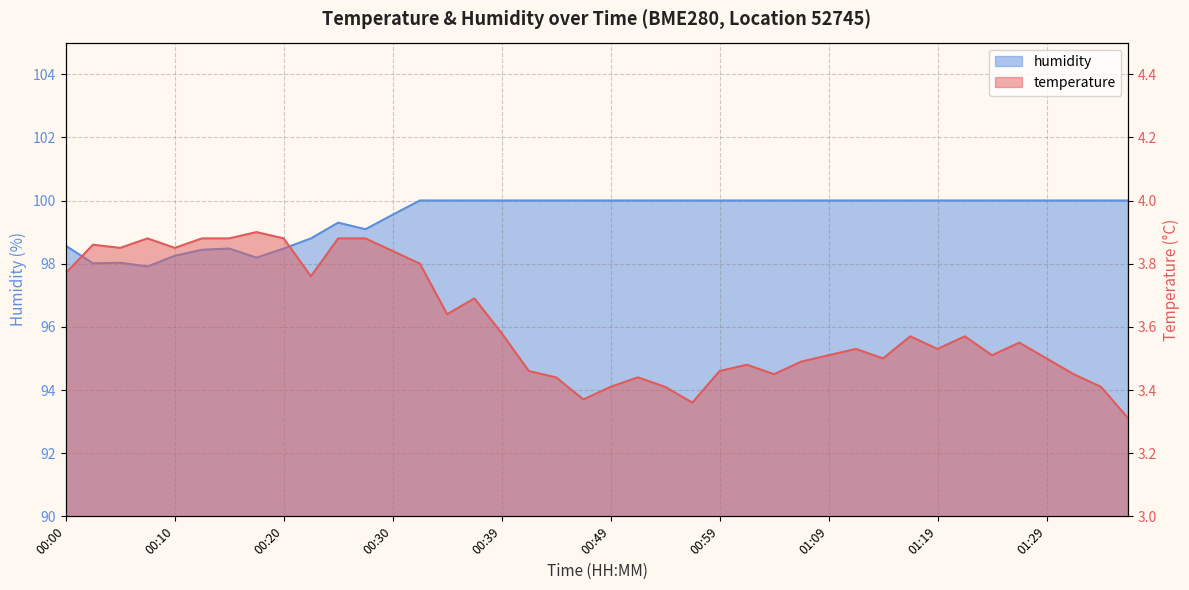

Reading left to right, what are all the values shown in this chart?

temperature: 3.8	3.9	3.9	3.9	3.9	3.9	3.9	3.9	3.9	3.8	3.9	3.9	3.8	3.8	3.6	3.7	3.6	3.5	3.4	3.4	3.4	3.4	3.4	3.4	3.5	3.5	3.5	3.5	3.5	3.5	3.5	3.6	3.5	3.6	3.5	3.5	3.5	3.5	3.4	3.3
humidity: 98.6	98.0	98.0	97.9	98.2	98.4	98.5	98.2	98.5	98.8	99.3	99.1	99.5	100.0	100.0	100.0	100.0	100.0	100.0	100.0	100.0	100.0	100.0	100.0	100.0	100.0	100.0	100.0	100.0	100.0	100.0	100.0	100.0	100.0	100.0	100.0	100.0	100.0	100.0	100.0